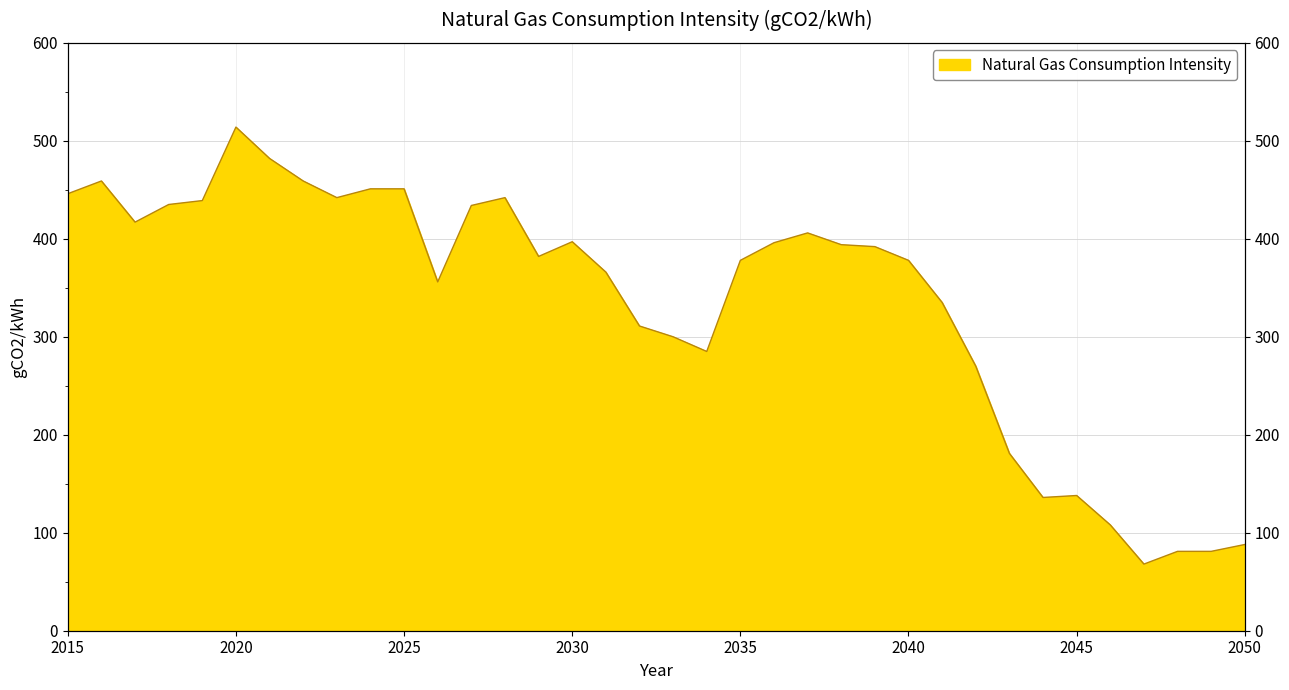

At which category does the chart reach its peak across all series?

2020